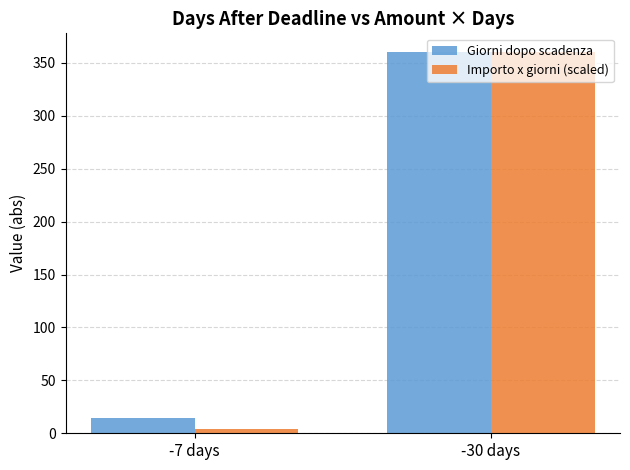

Rank the categories by Giorni dopo scadenza value from highest to lowest.

-30 days, -7 days